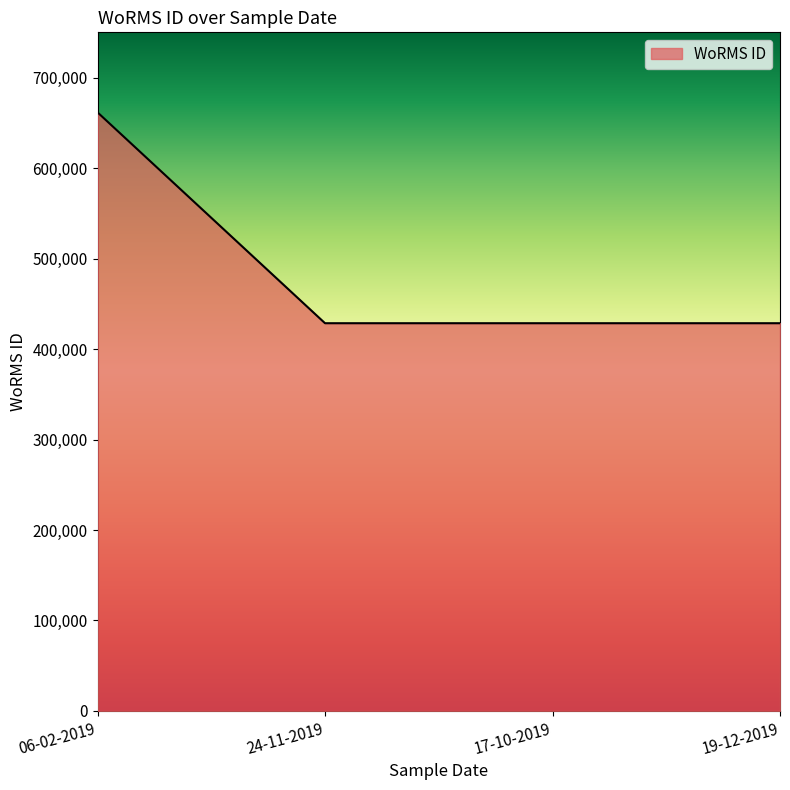

What is the average value?

486781